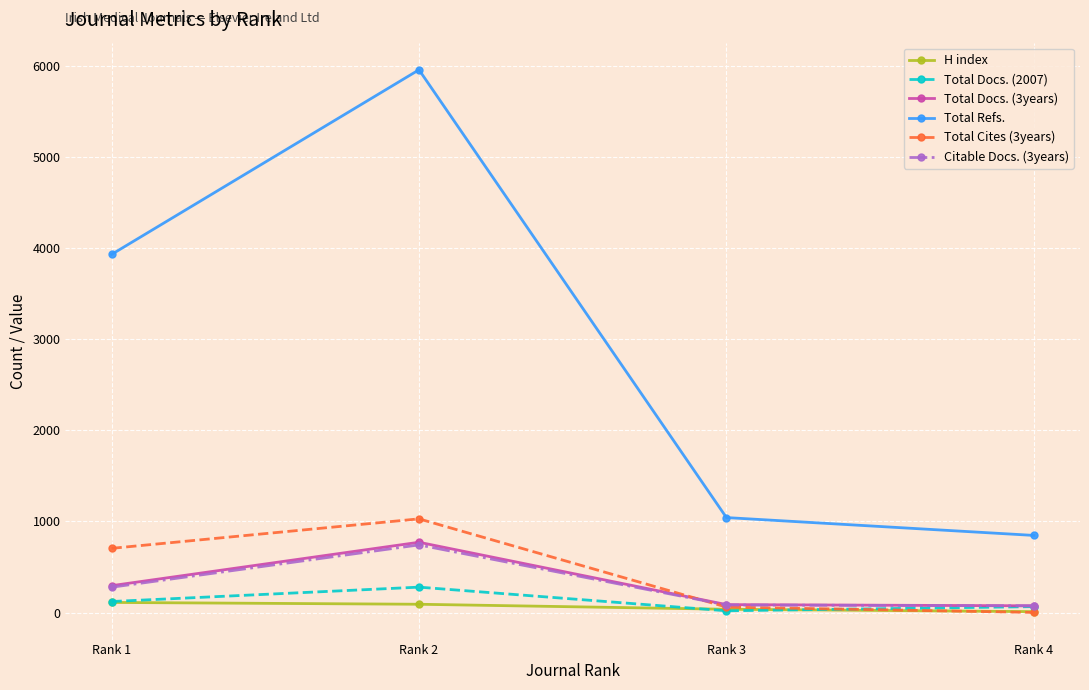

What is the lowest value of the Total Refs. series?

847